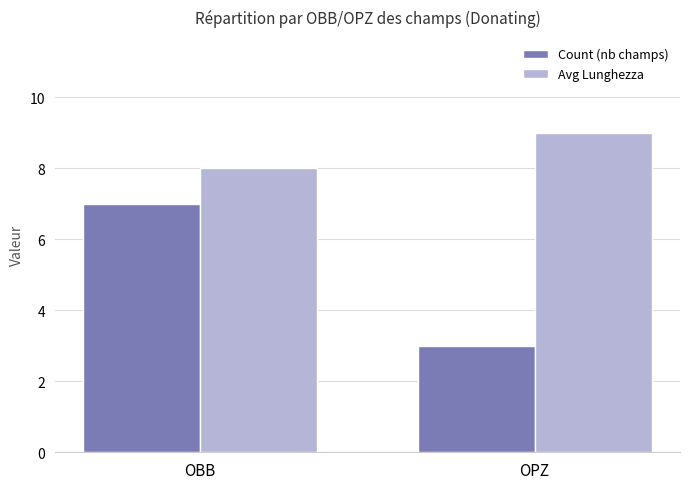

What is the highest value of the Count (nb champs) series?

7